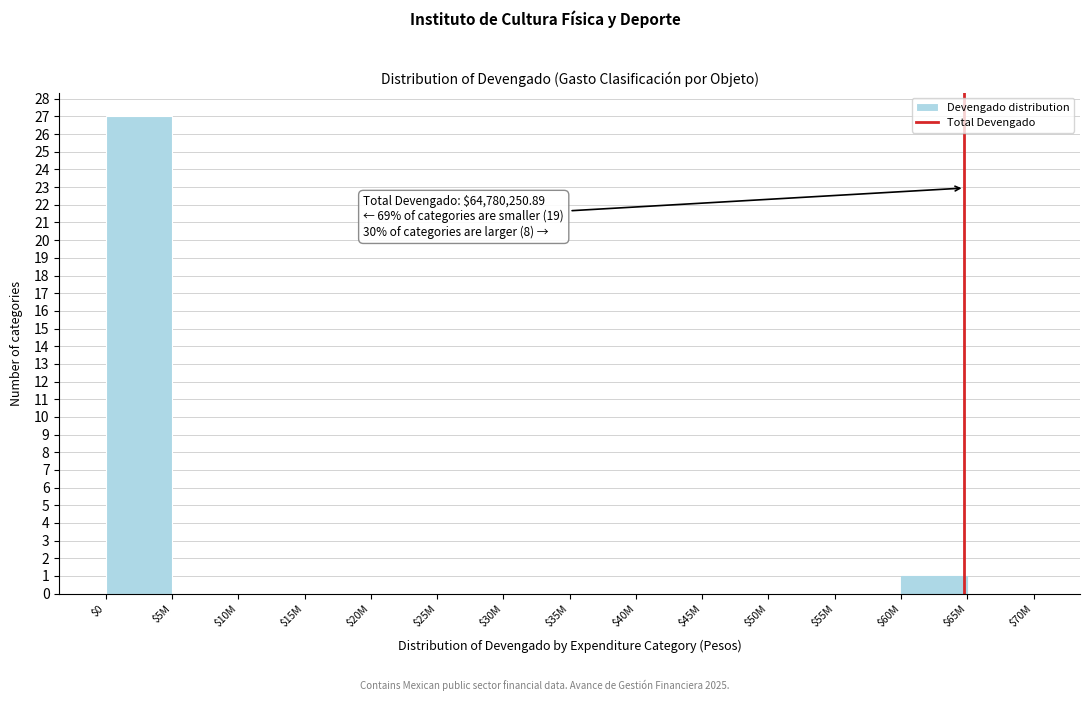

Which label corresponds to the largest value in the chart?

$0